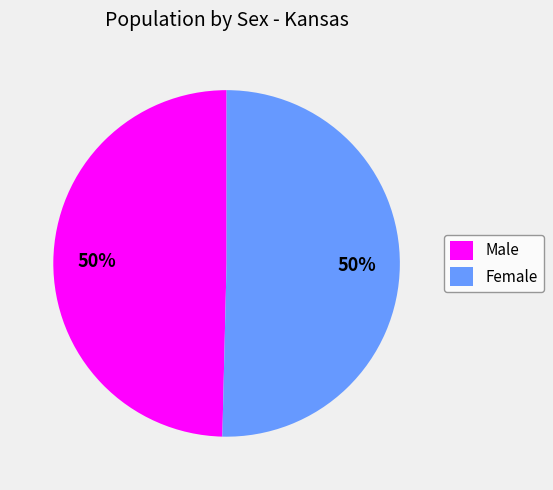

True or false: Female accounts for 50% of the total.

True